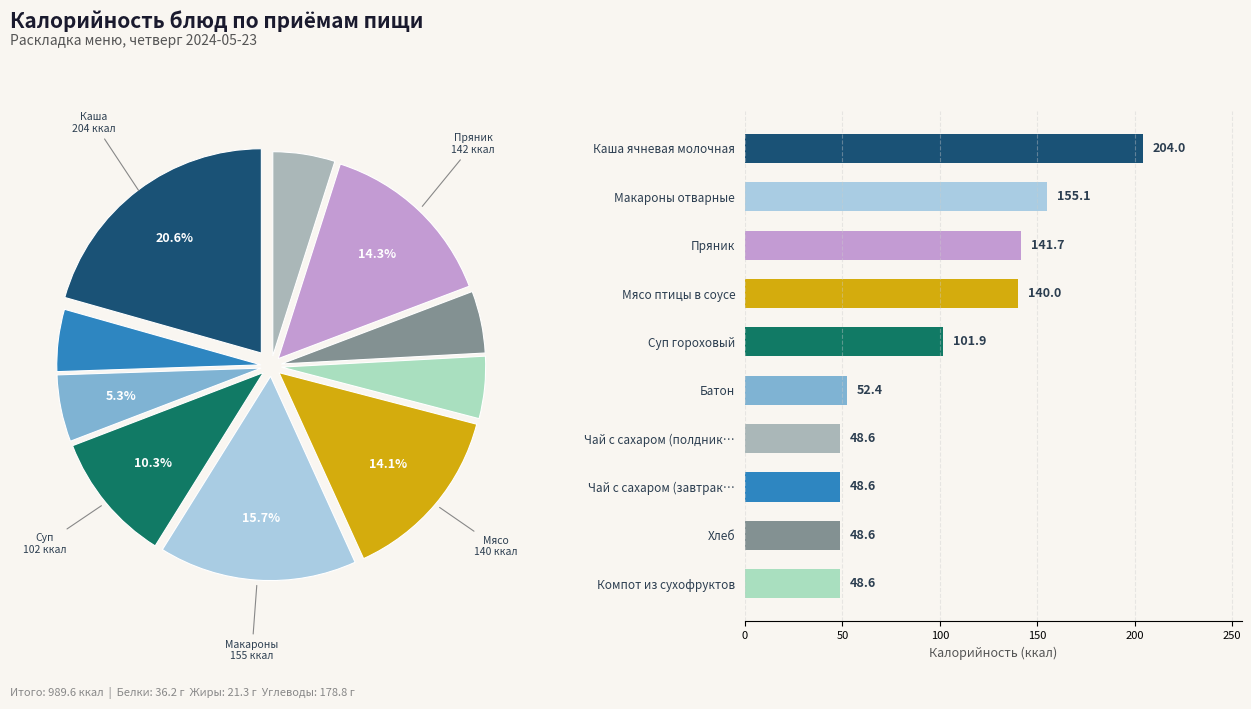

To the nearest percent, what is the difference between the largest and smallest slice percentages?

16%